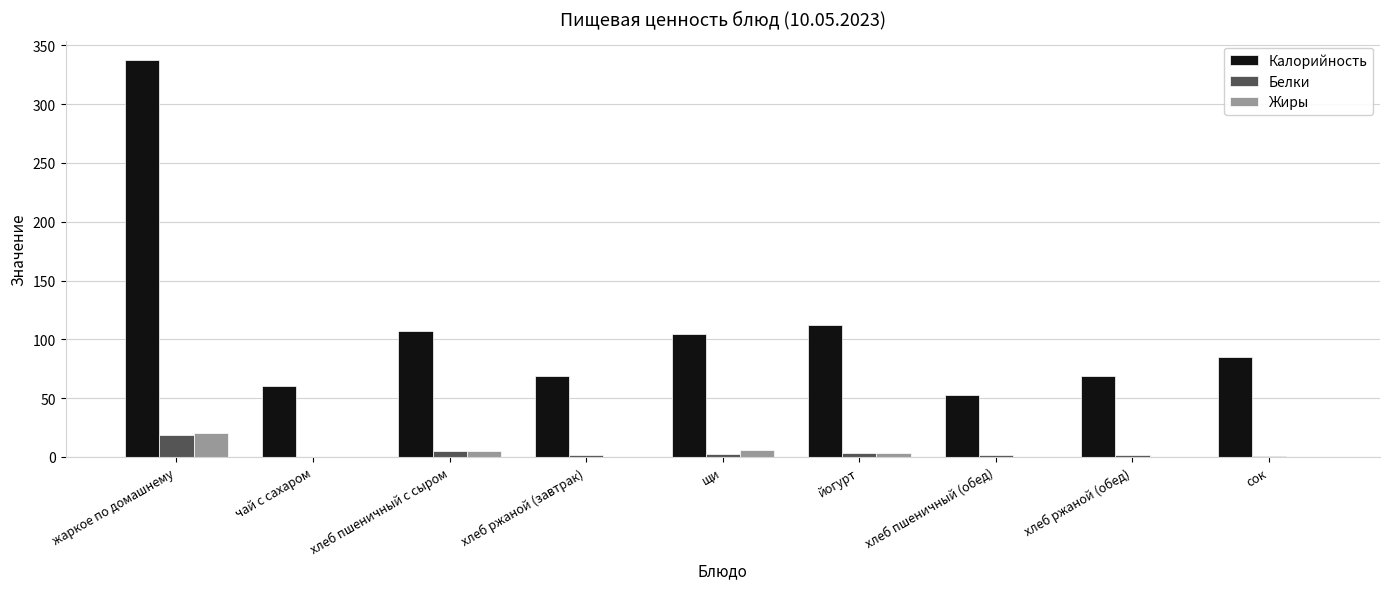

Is it true that Жиры equals 5.4 at жаркое по домашнему?

False